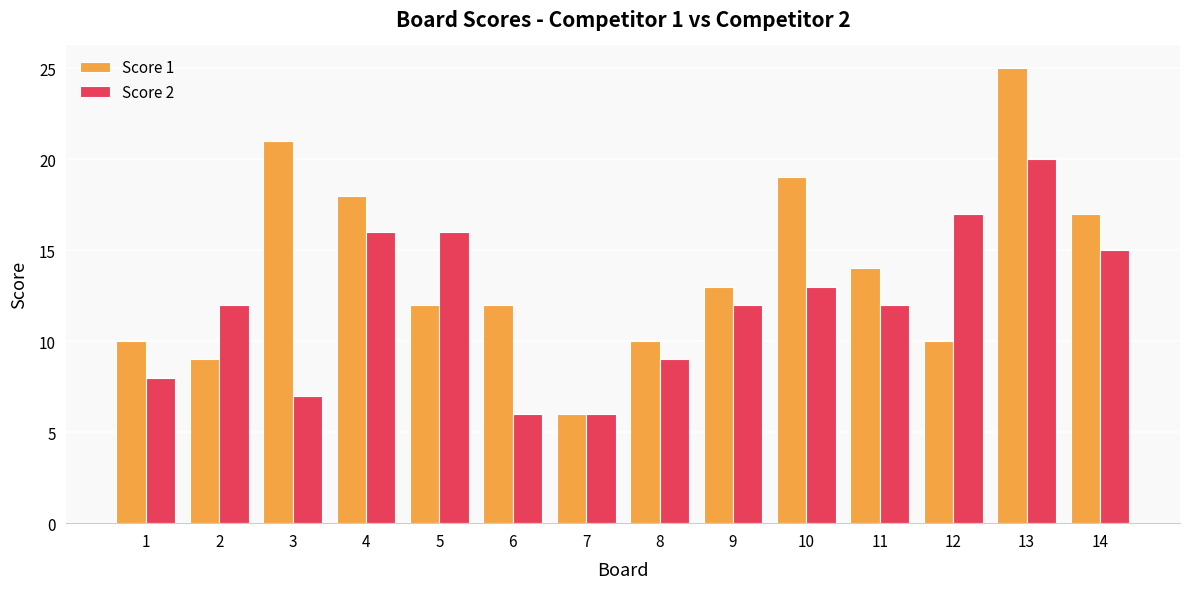

What is the approximate value of Score 1 at 6, to the nearest 5?

10